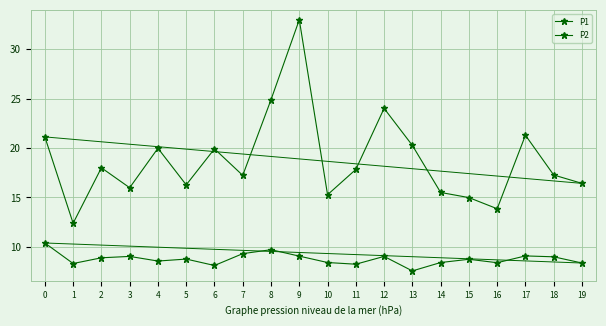

Where is the first local maximum for P2?

3